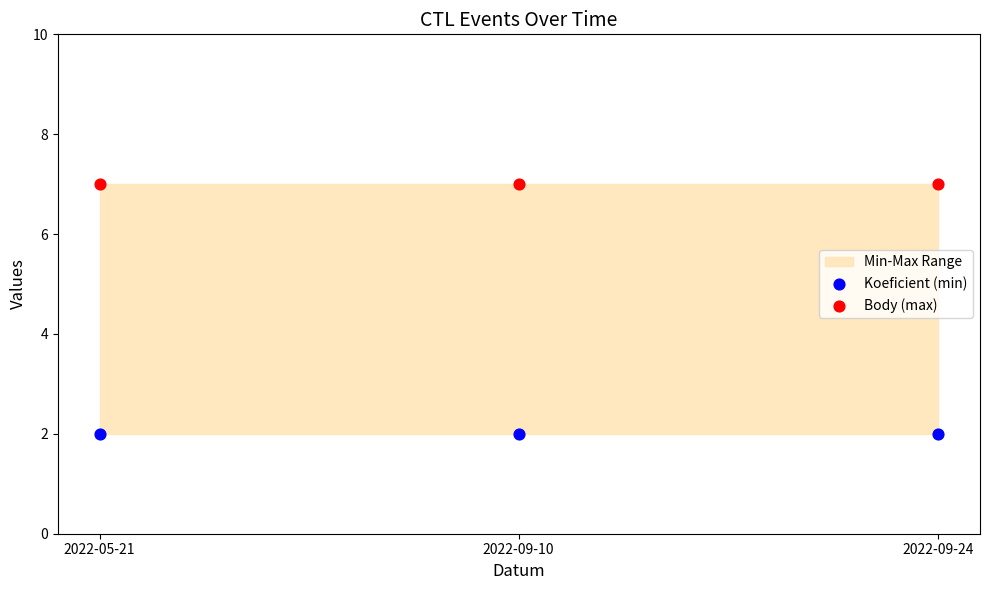

Which series reaches the maximum Y coordinate?

Body (max)